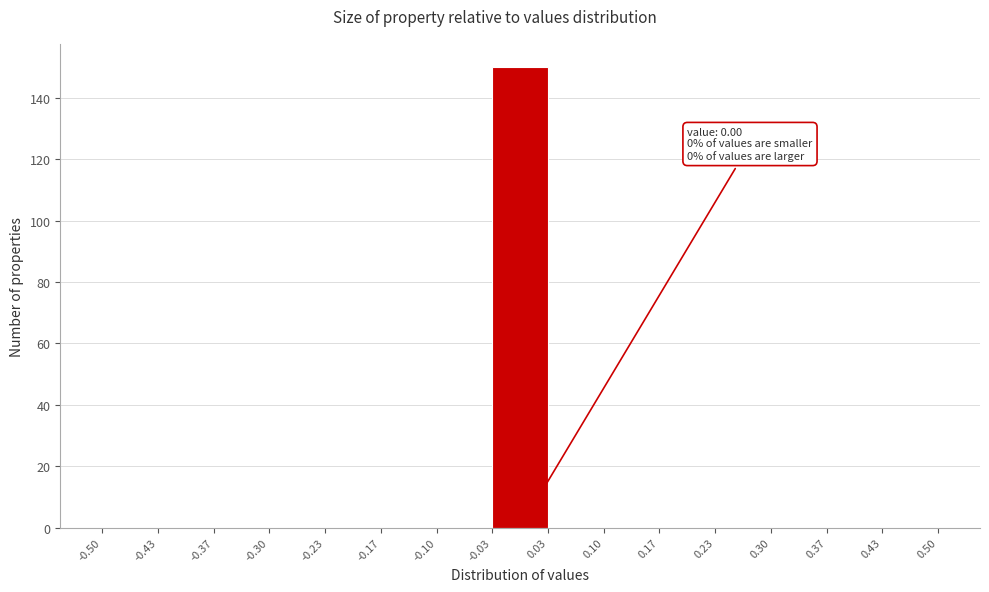

Over which range of the x-axis is the bar tallest?

-0.03 to 0.03